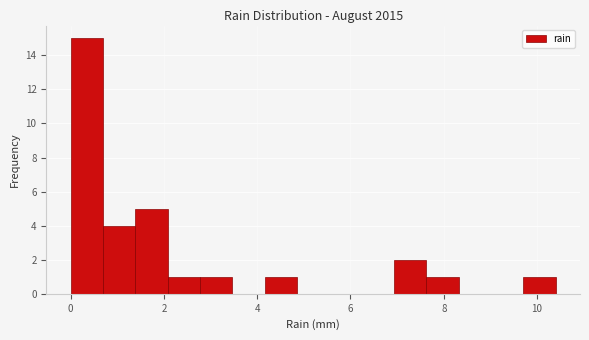

Read against the x-axis, roughly where is the centre of the tallest bar?

0.4